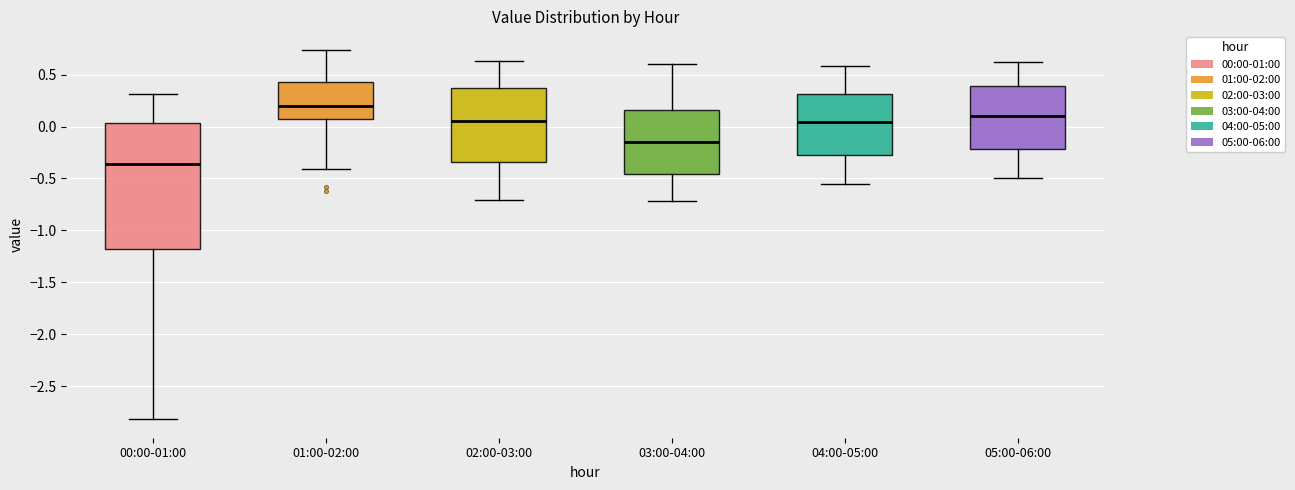

Reading left to right, transcribe this box plot: for each box, give where its median line is, the range the box spans, and where its two whiskers end, as read against the y-axis. The values are not printed on the chart, so give them approximately, as read against the axis.

00:00-01:00: median -0.35, box -1.20 to 0.05, whiskers -2.80 to 0.30
01:00-02:00: median 0.20, box 0.05 to 0.45, whiskers -0.40 to 0.75
02:00-03:00: median 0.05, box -0.35 to 0.35, whiskers -0.70 to 0.65
03:00-04:00: median -0.15, box -0.45 to 0.15, whiskers -0.70 to 0.60
04:00-05:00: median 0.05, box -0.25 to 0.30, whiskers -0.55 to 0.60
05:00-06:00: median 0.10, box -0.20 to 0.40, whiskers -0.50 to 0.60